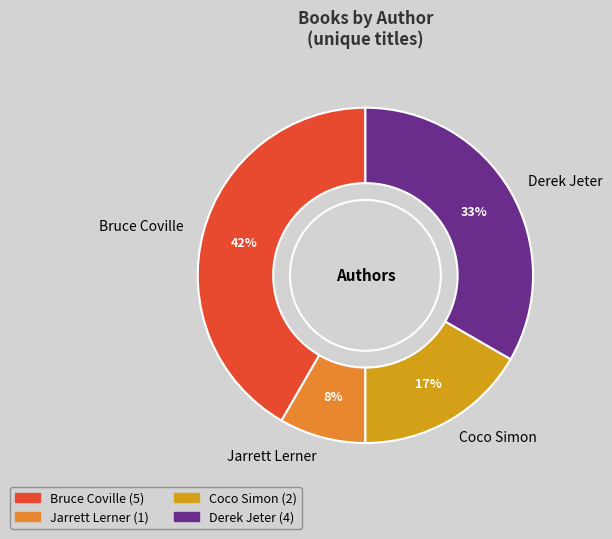

How many slices are in this pie chart?

4